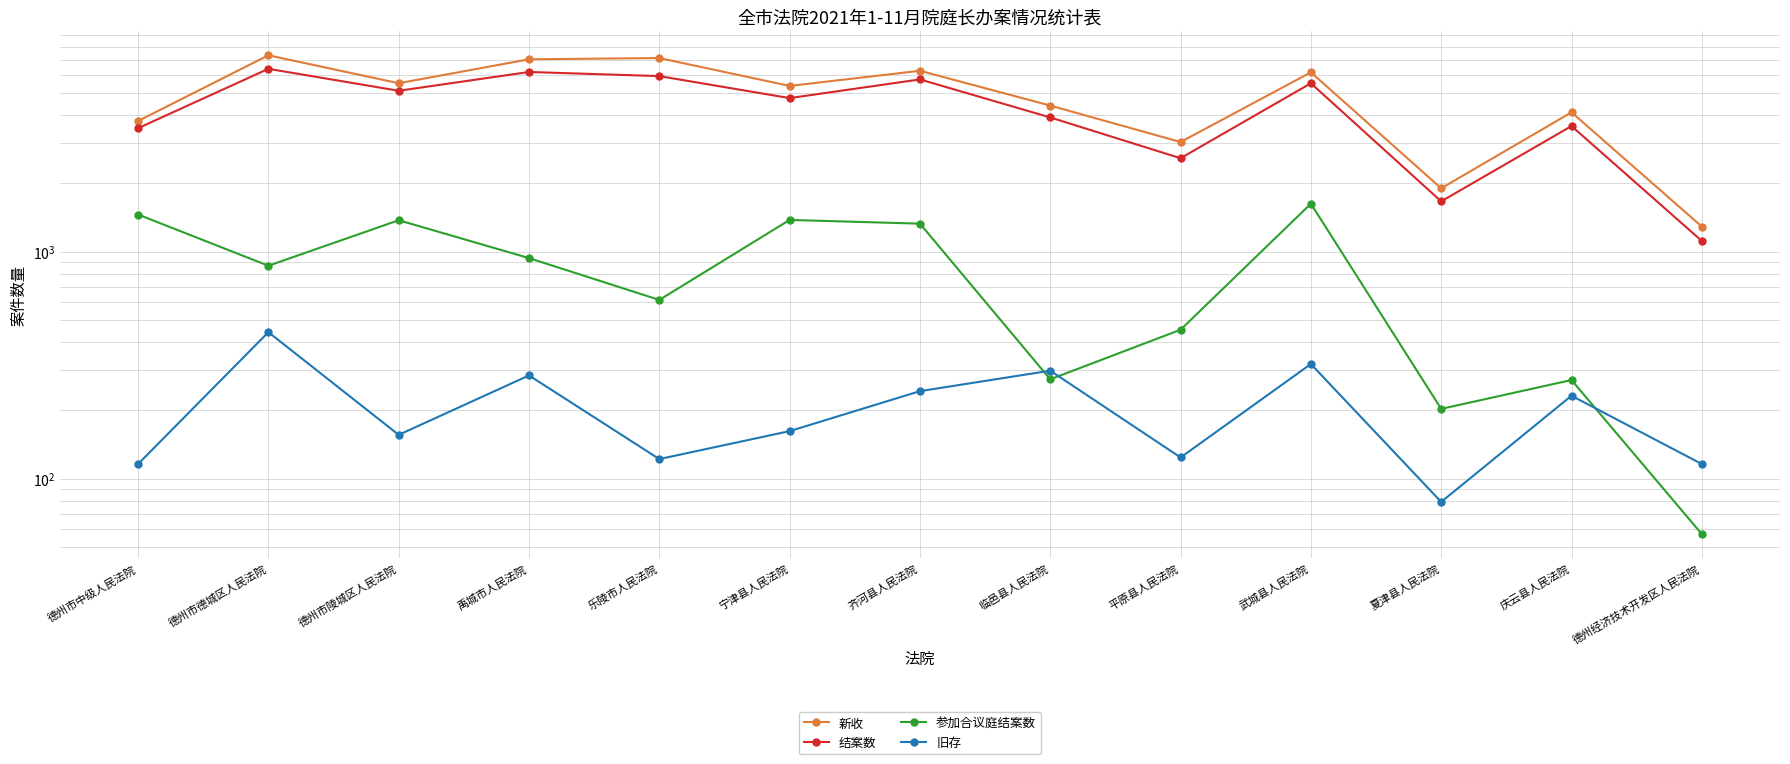

What position from the right is 乐陵市人民法院?

9